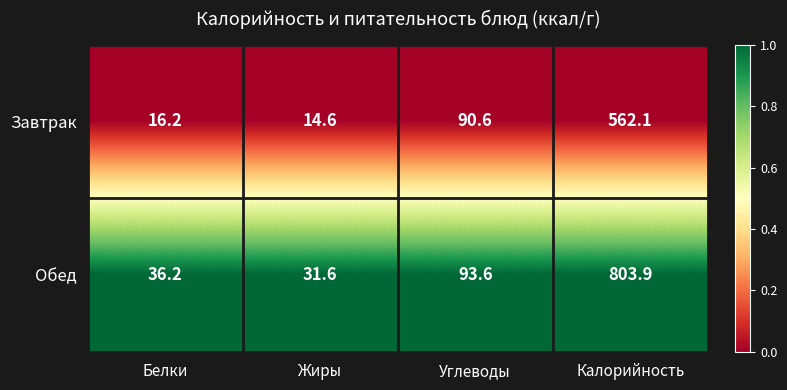

Reading right to left, list all the values displayed in this chart.

Завтрак: Калорийность=562.1	Углеводы=90.6	Жиры=14.6	Белки=16.2
Обед: Калорийность=803.9	Углеводы=93.6	Жиры=31.6	Белки=36.2